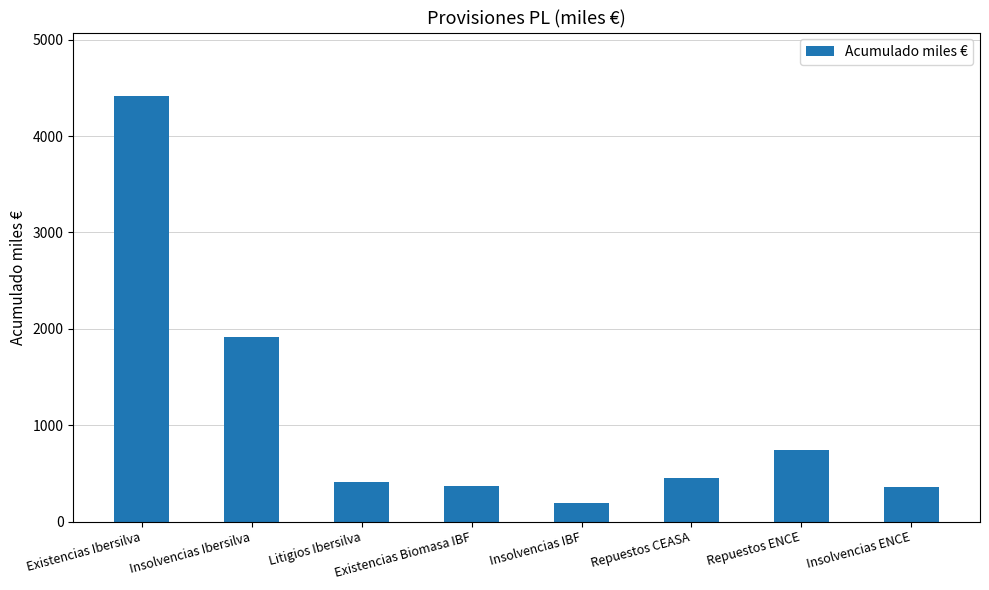

How many distinct data groups are displayed?

1